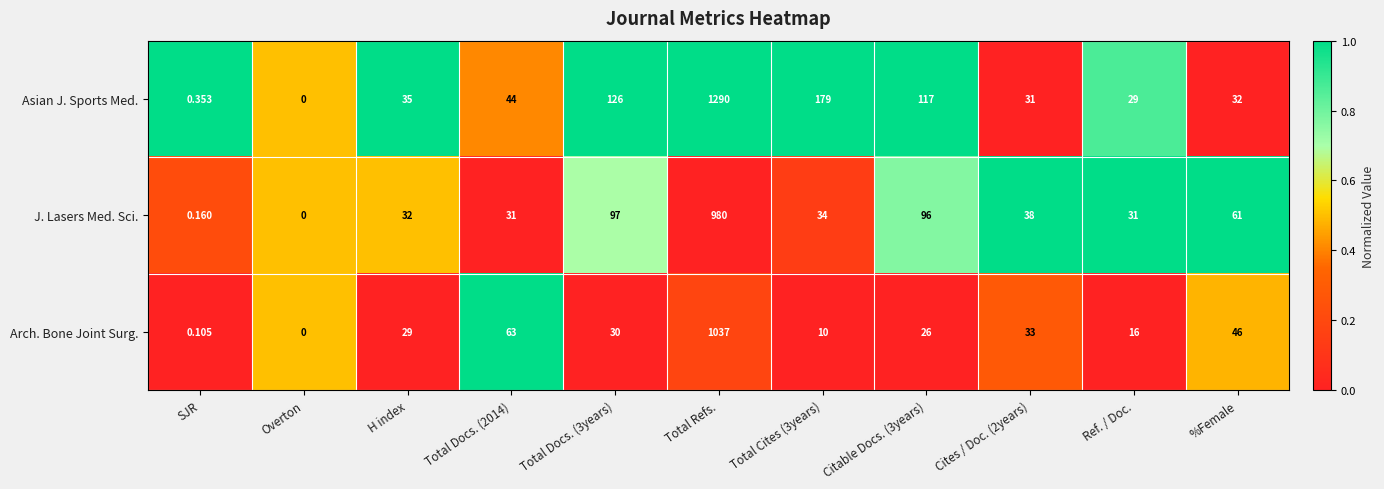

Rank the series at Cites / Doc. (2years) from highest to lowest value.

J. Lasers Med. Sci., Arch. Bone Joint Surg., Asian J. Sports Med.